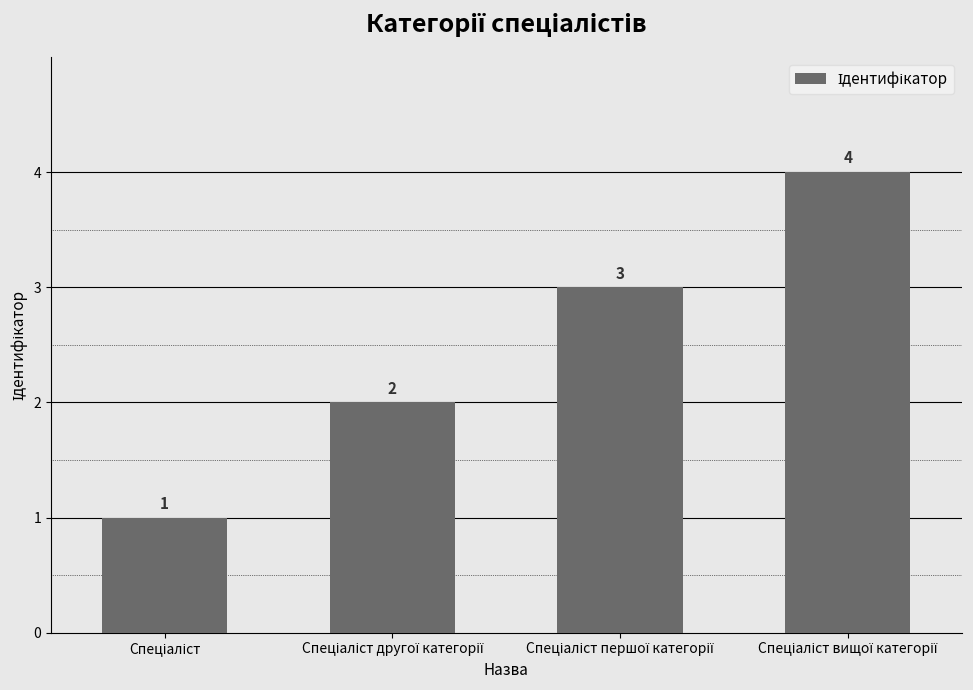

What is the value of the 2nd bar from the left?

2